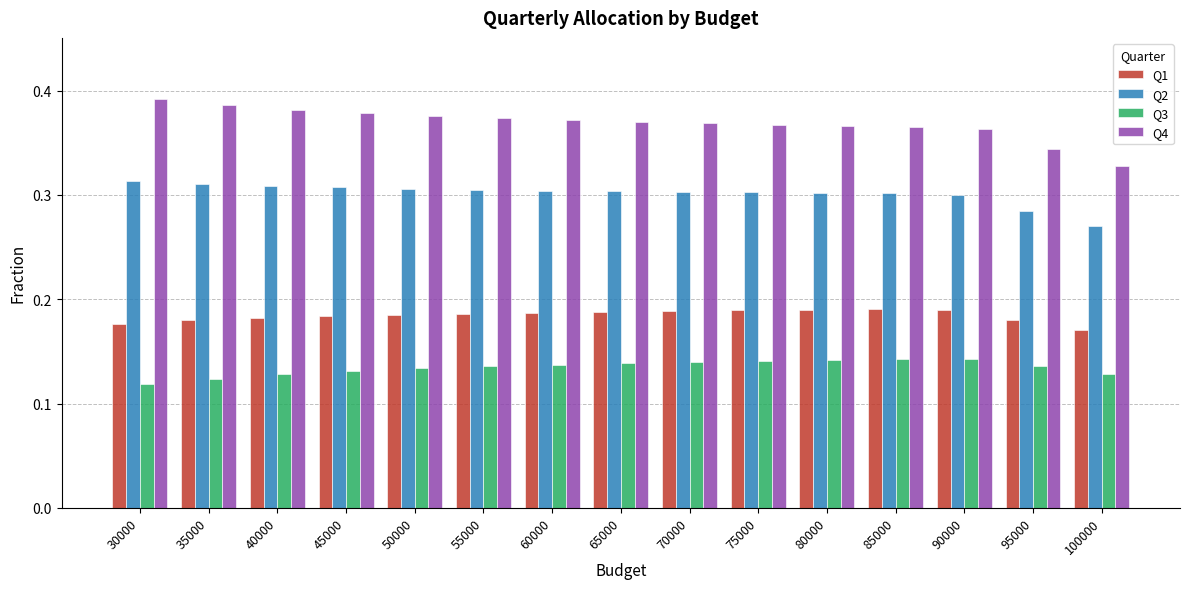

Rank the series at 30000 from highest to lowest value.

Q4, Q2, Q1, Q3